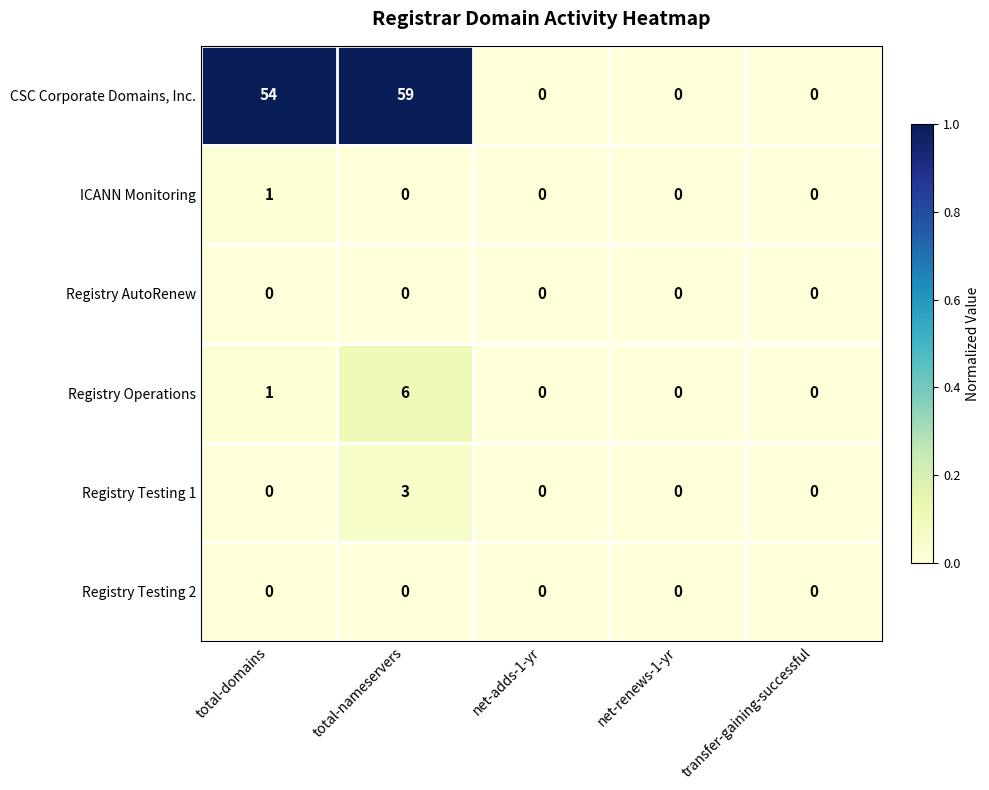

Reading left to right, what are all the values shown in this chart?

CSC Corporate Domains, Inc.: total-domains=54	total-nameservers=59	net-adds-1-yr=0	net-renews-1-yr=0	transfer-gaining-successful=0
ICANN Monitoring: total-domains=1	total-nameservers=0	net-adds-1-yr=0	net-renews-1-yr=0	transfer-gaining-successful=0
Registry AutoRenew: total-domains=0	total-nameservers=0	net-adds-1-yr=0	net-renews-1-yr=0	transfer-gaining-successful=0
Registry Operations: total-domains=1	total-nameservers=6	net-adds-1-yr=0	net-renews-1-yr=0	transfer-gaining-successful=0
Registry Testing 1: total-domains=0	total-nameservers=3	net-adds-1-yr=0	net-renews-1-yr=0	transfer-gaining-successful=0
Registry Testing 2: total-domains=0	total-nameservers=0	net-adds-1-yr=0	net-renews-1-yr=0	transfer-gaining-successful=0